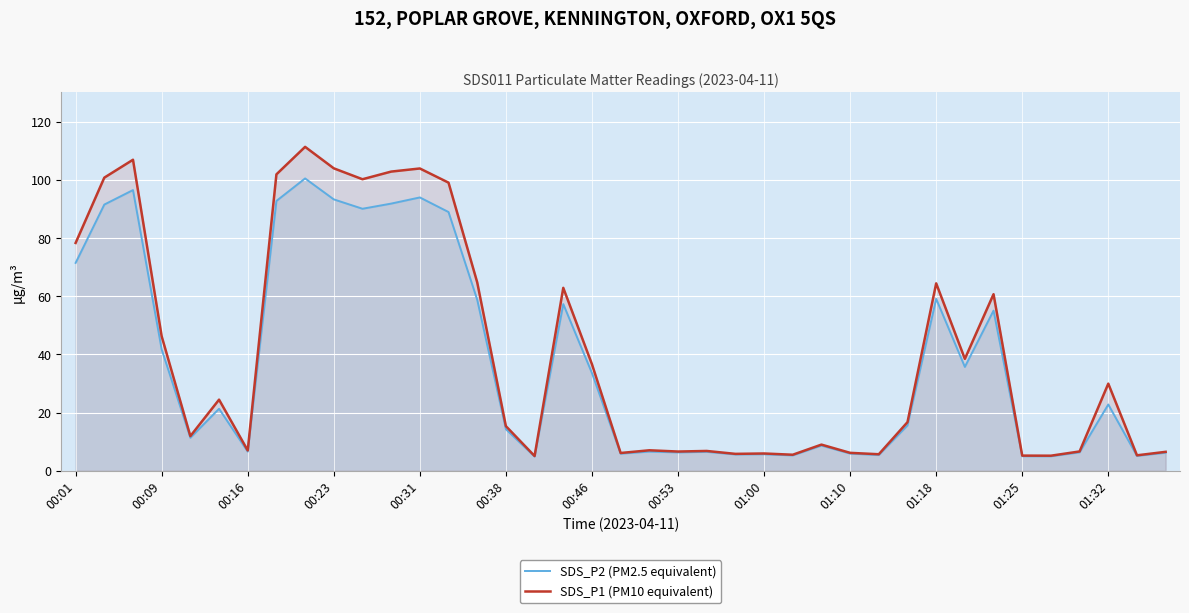

What is the maximum value shown in the chart?

111.3